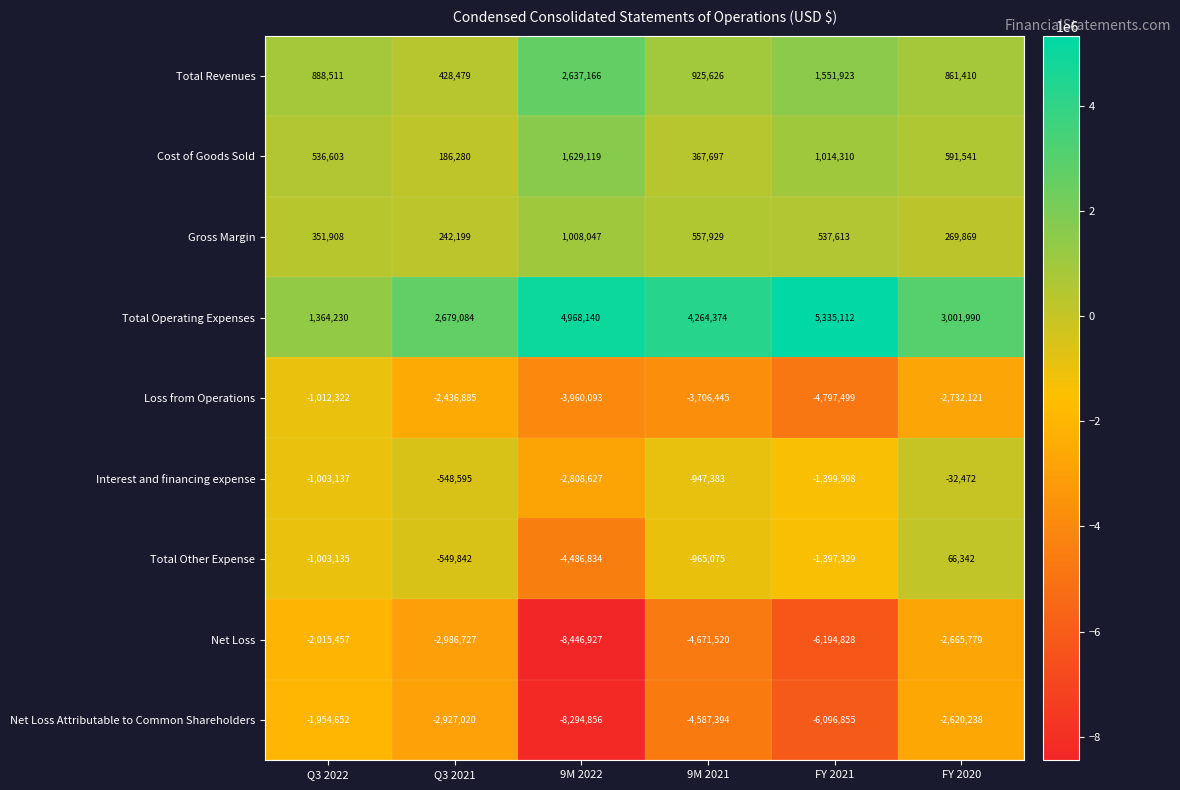

How many data points does each series have?

6